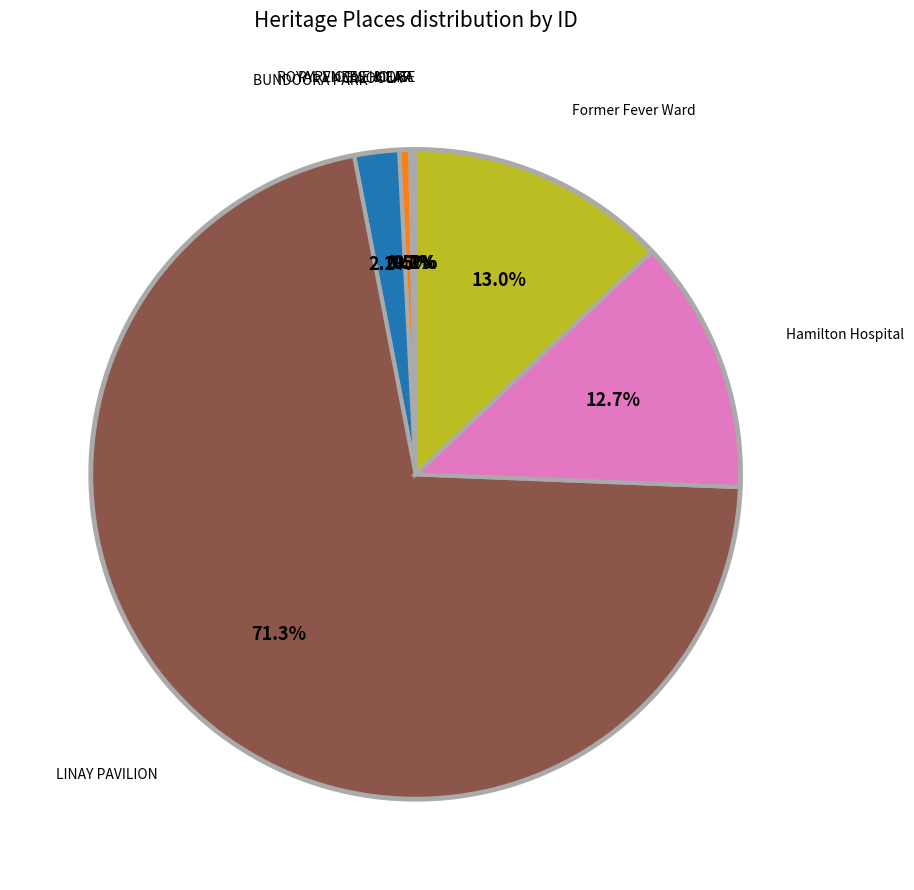

Is it true that KIORA is 0% of the pie?

True